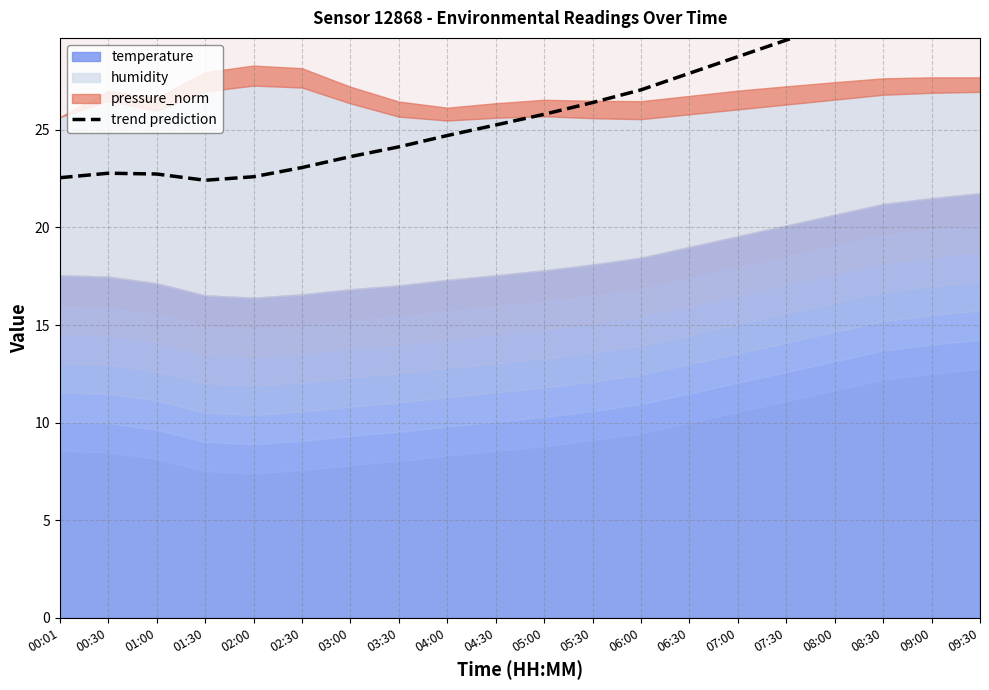

Approximately how many times larger is the value at 03:30 compared to 09:00?

0.8